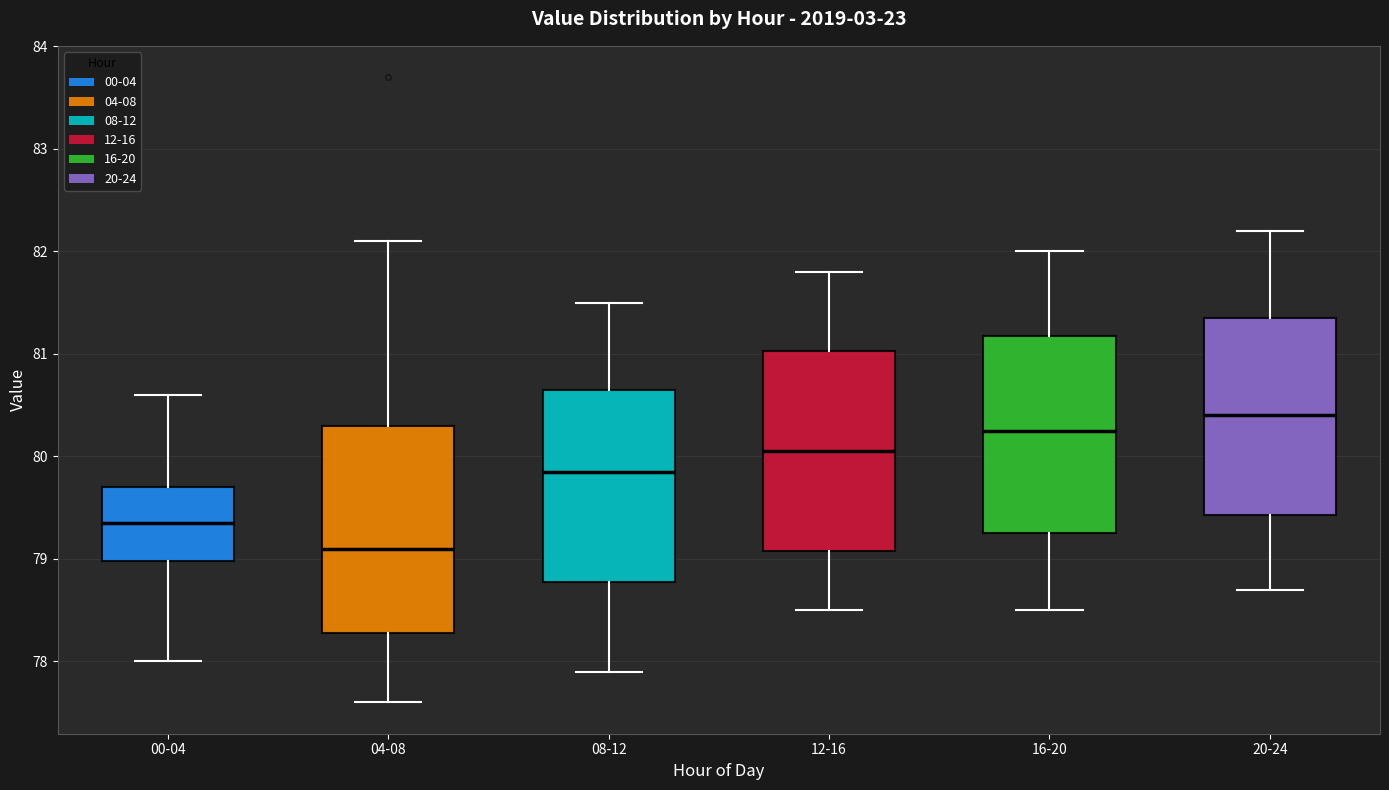

Which box has the lowest median line?

04-08